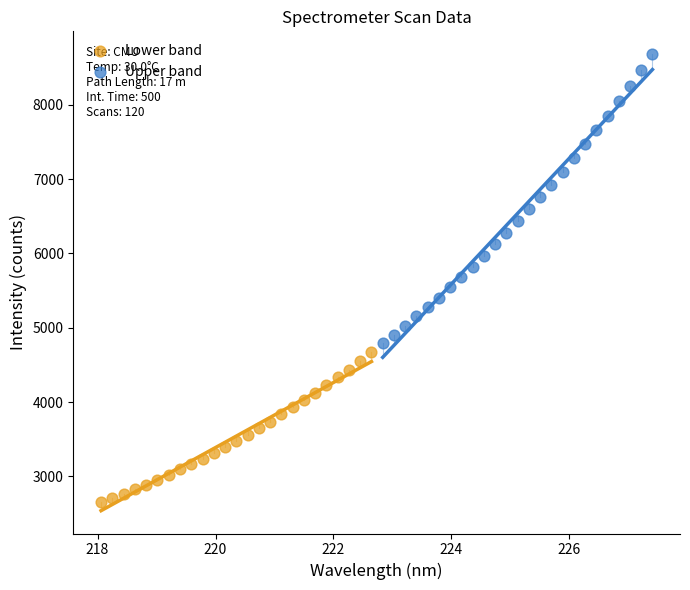

Which series contains the highest Y value?

Upper band